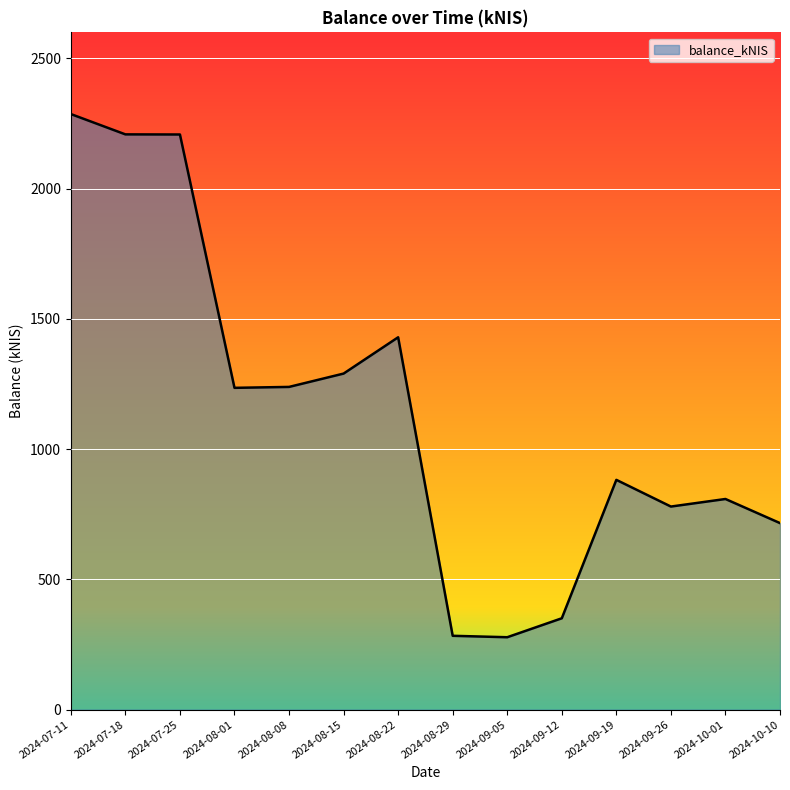

What is the sum of the values at 2024-07-18 and 2024-09-05?

2486.0